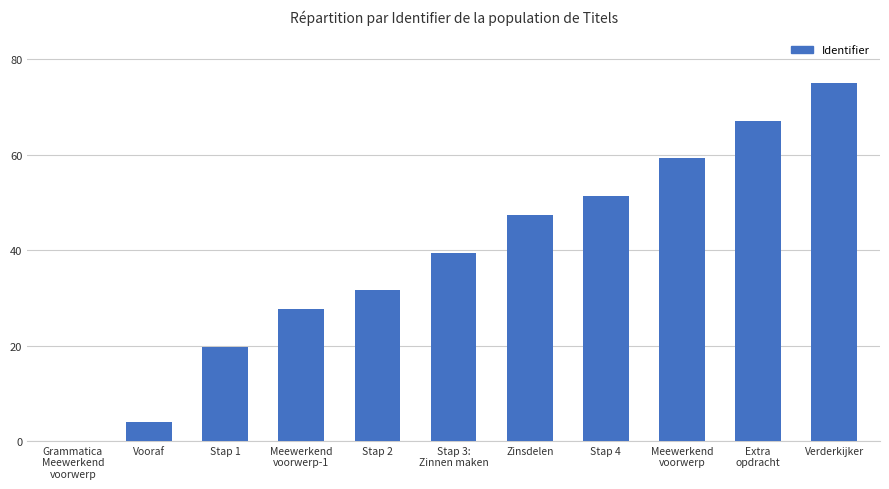

Count the number of values greater than 39.

6